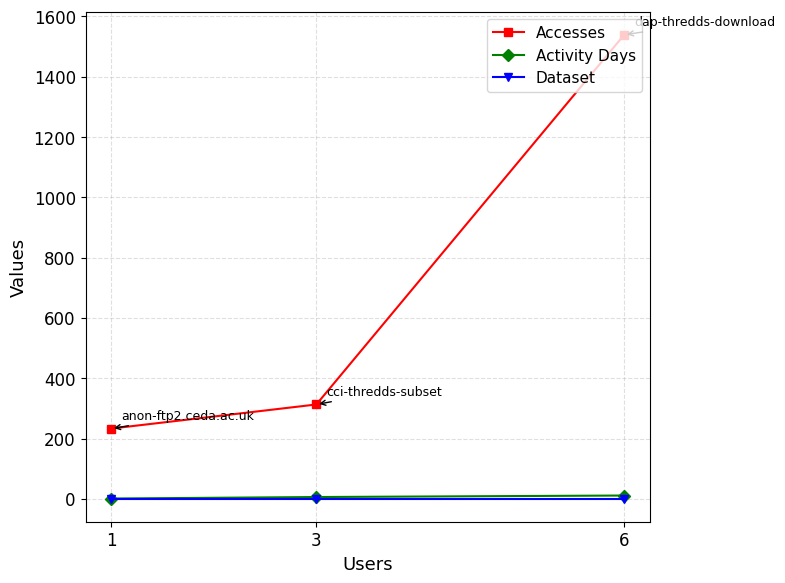

What are all the series names shown in the legend?

Accesses, Activity Days, Dataset